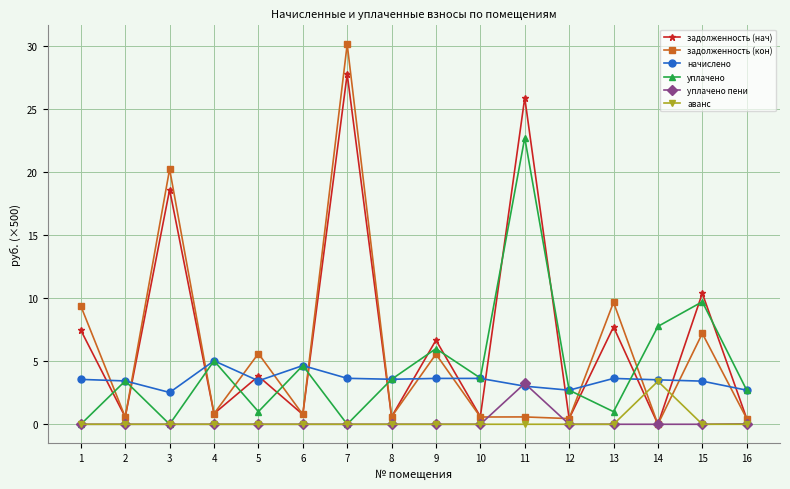

Which label corresponds to the largest value in the chart?

7